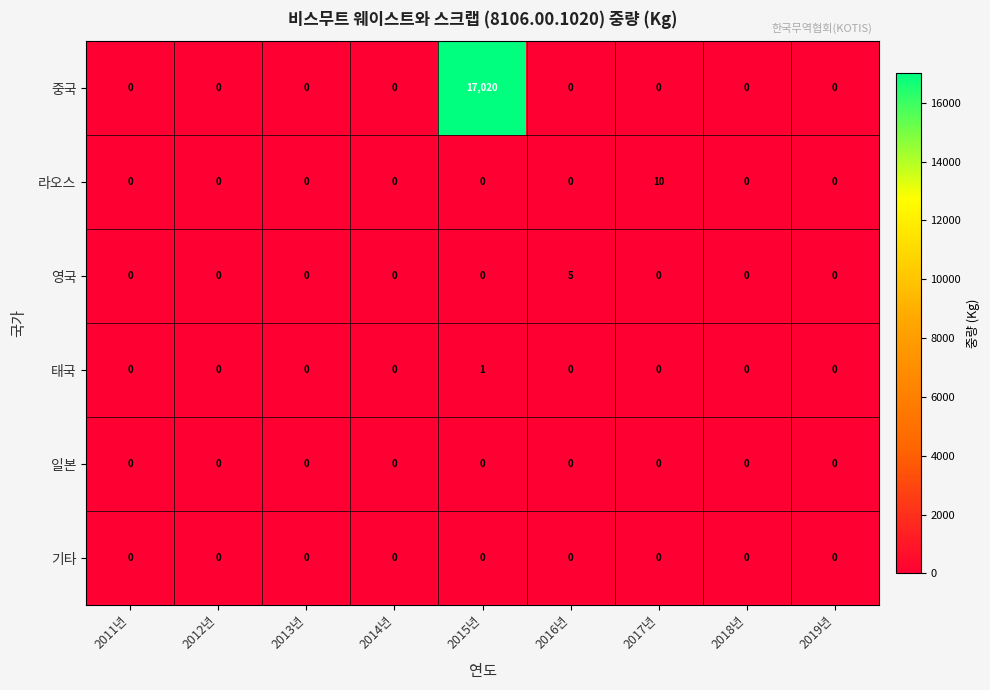

Which series has the widest spread of values?

중국